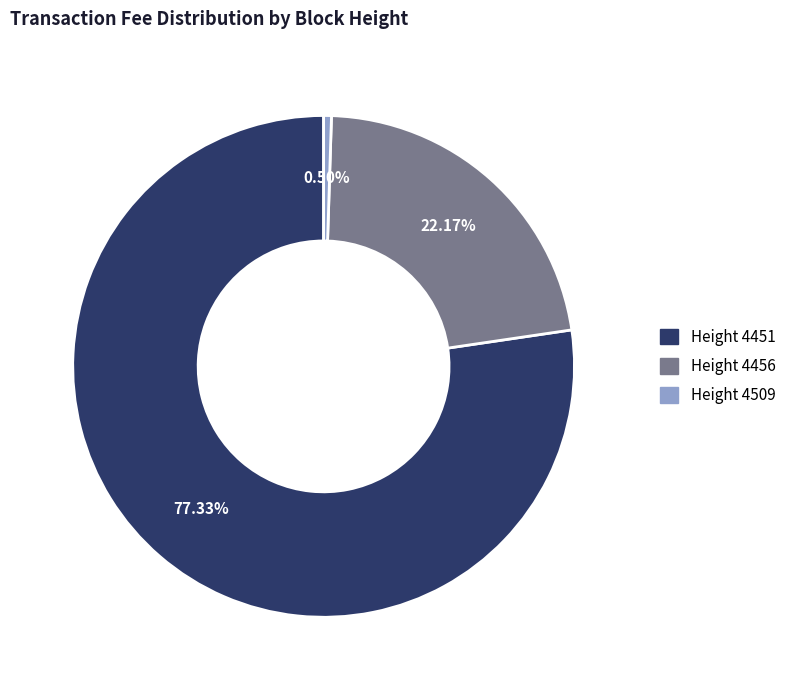

Which slice is the largest?

Height 4451